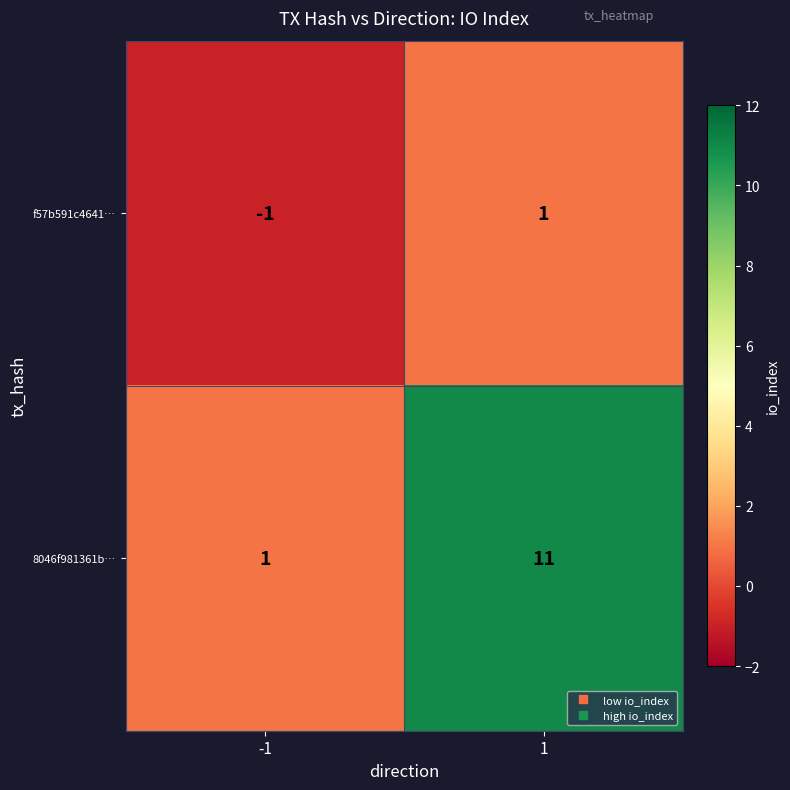

What is the difference between the 8046f981361b… values at -1 and 1?

10